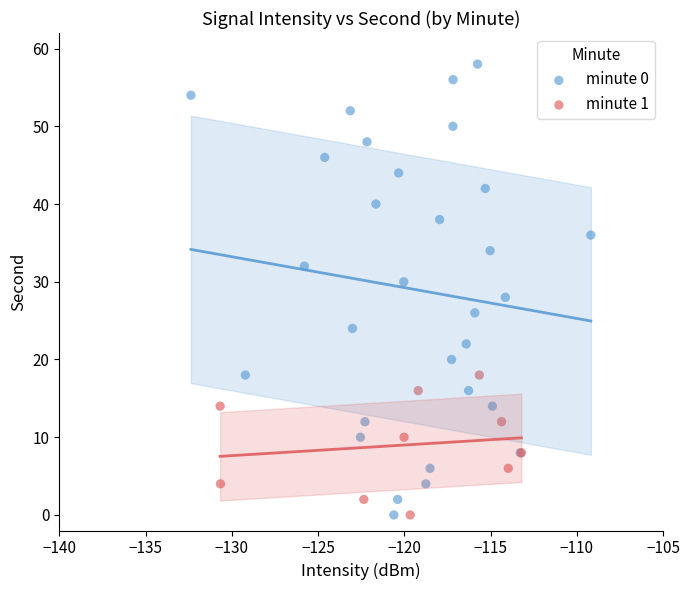

Which series contains the highest Y value?

minute 0